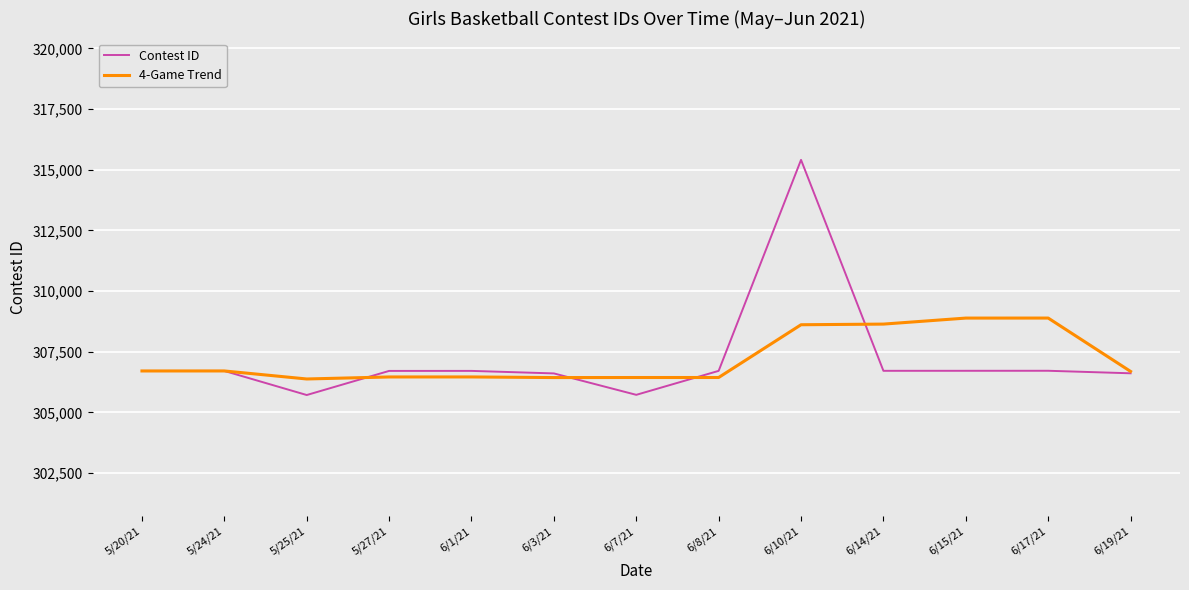

List the series in order of their peak value, highest first.

Contest ID, 4-Game Trend